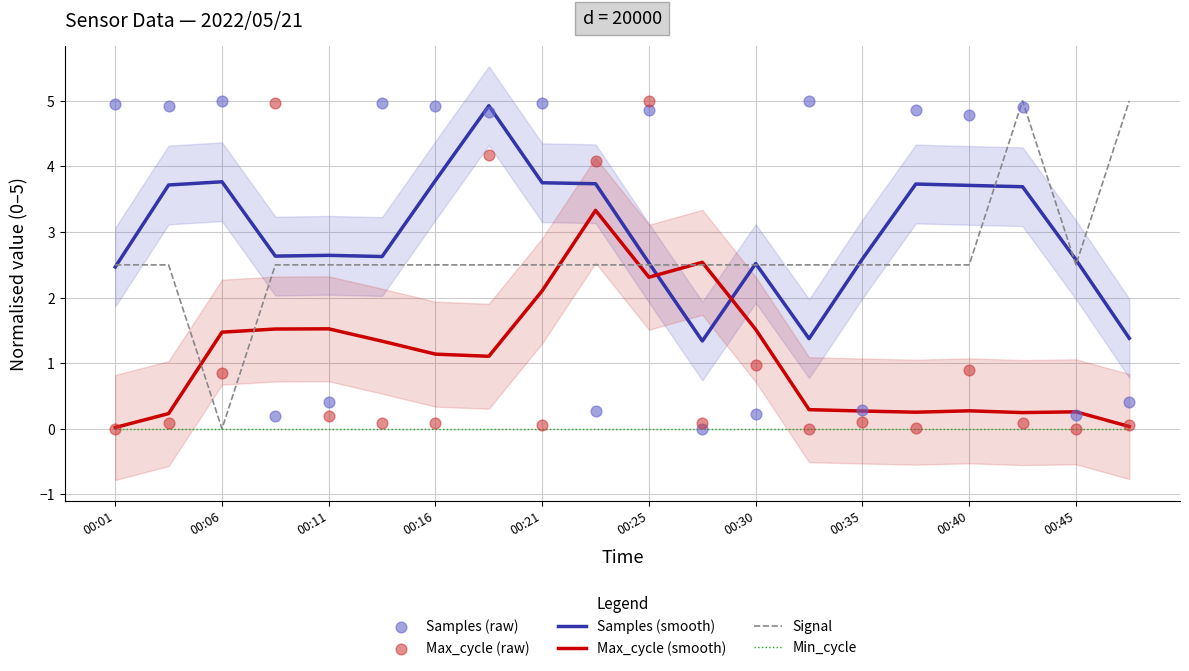

Which series has the largest total across all categories?

Samples (raw)